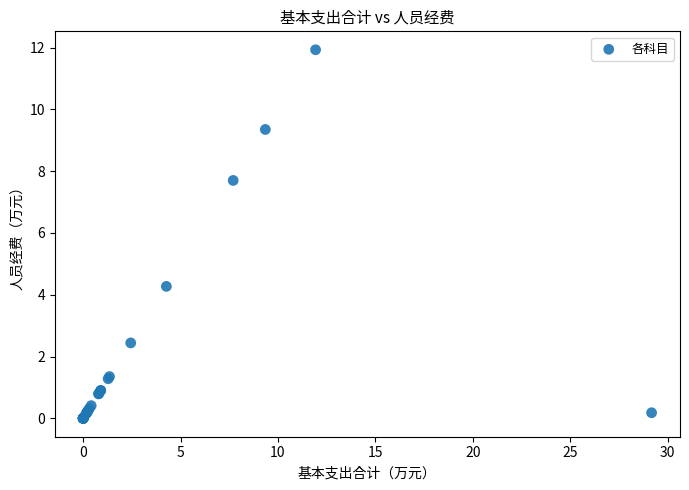

What Y value in the scatter plot is closest to 5?

4.3